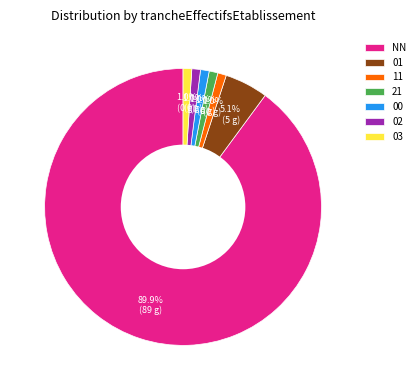

True or false: 03 accounts for 11% of the total.

False